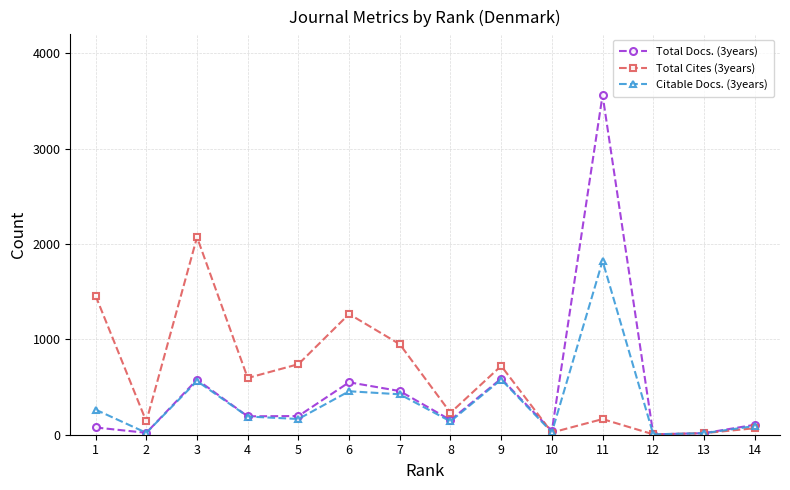

How many interior local valleys does the Total Cites (3years) series have?

5